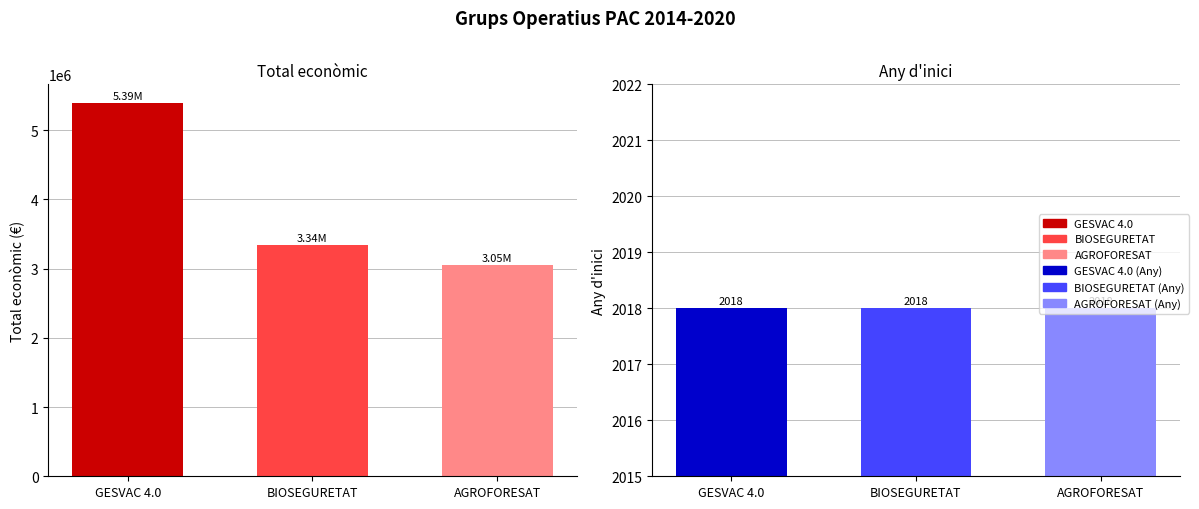

Are the bars grouped side by side (vs. stacked)?

Yes